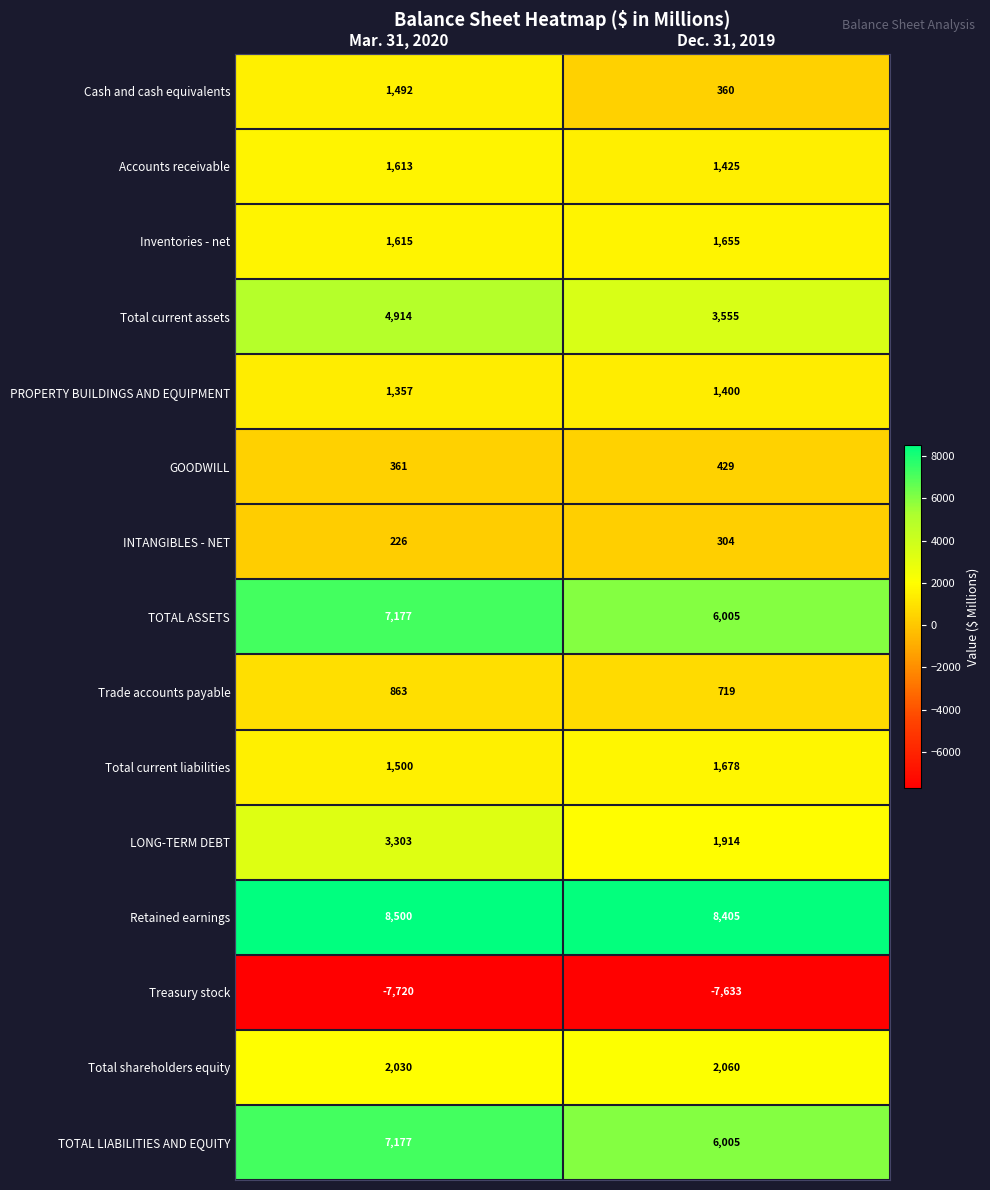

Which series changed the most between Mar. 31, 2020 and Dec. 31, 2019?

LONG-TERM DEBT